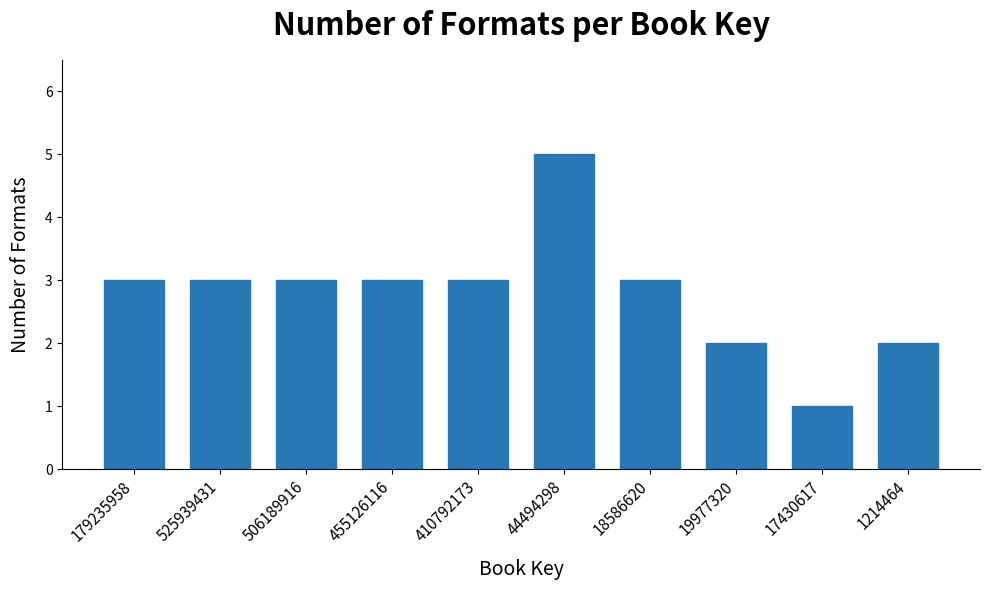

Reading left to right, what are all the values shown in this chart?

179235958=3	525939431=3	506189916=3	455126116=3	410792173=3	44494298=5	18586620=3	19977320=2	17430617=1	1214464=2